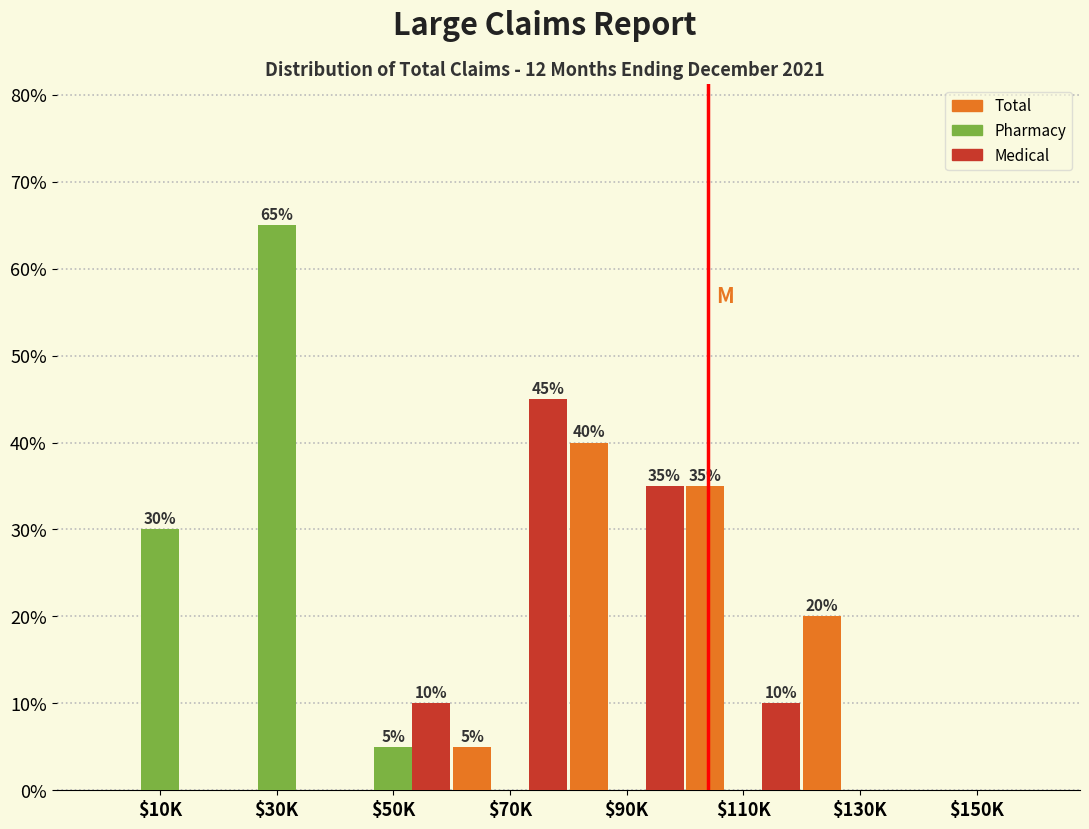

True or false: Pharmacy has a value of 28 at $110K.

False